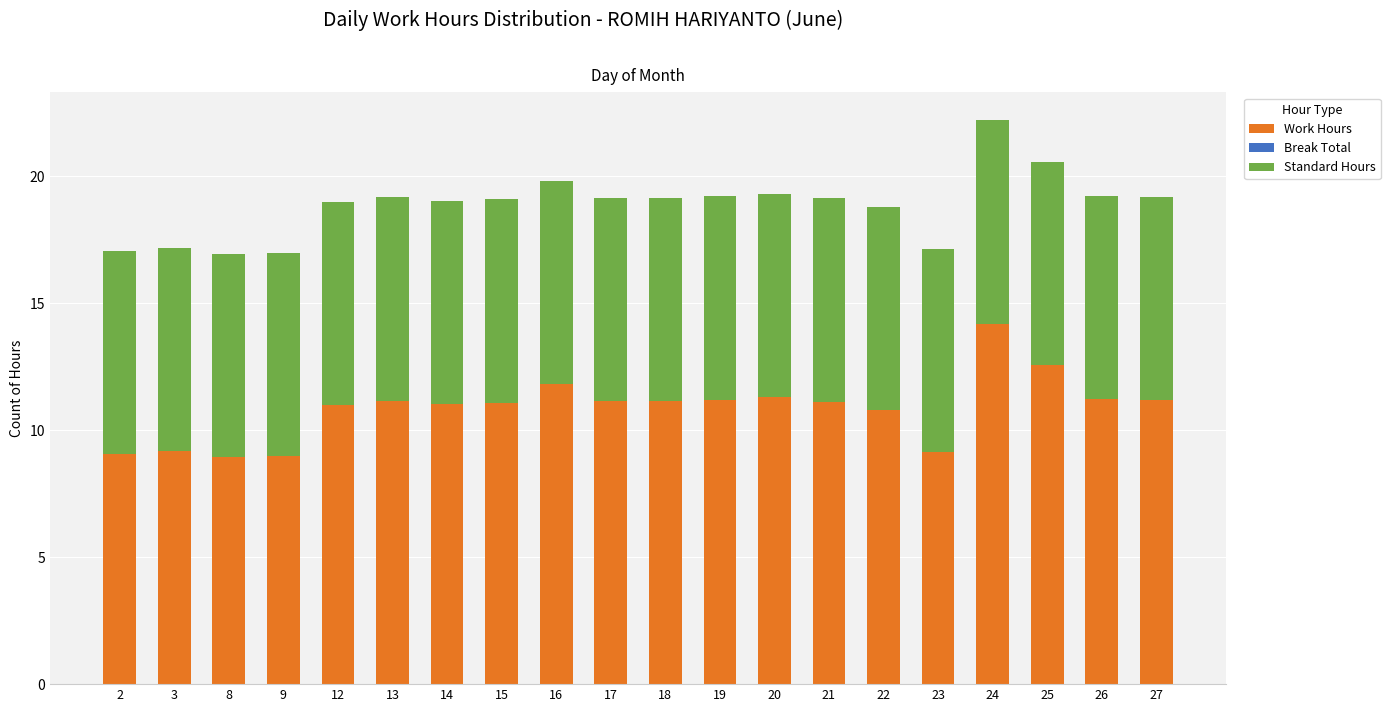

The value of Work Hours at 19 is 4.7. True or false?

False